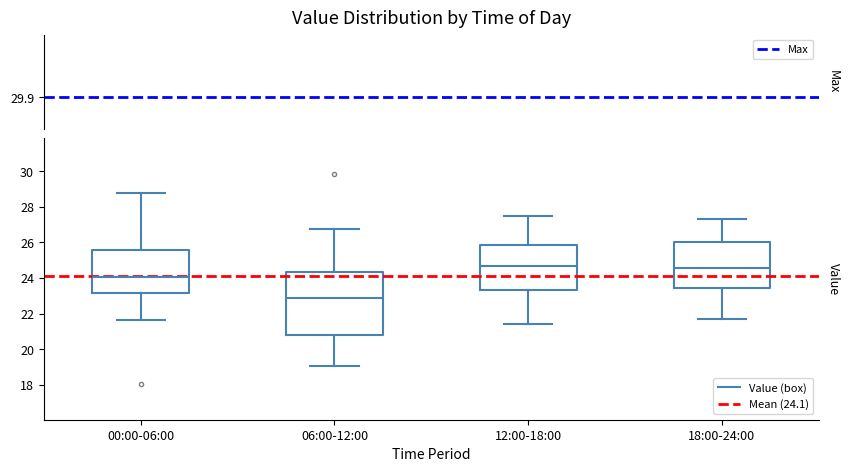

Where does the lower whisker of the box for 12:00-18:00 end on the y-axis? The values are not printed on the chart, so give them approximately, as read against the axis.

21.4